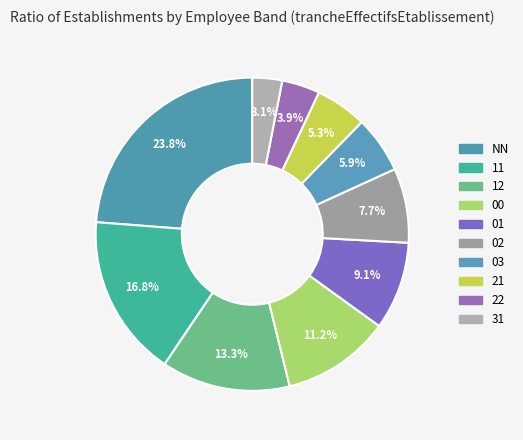

To the nearest percent, what is the average slice percentage?

10%